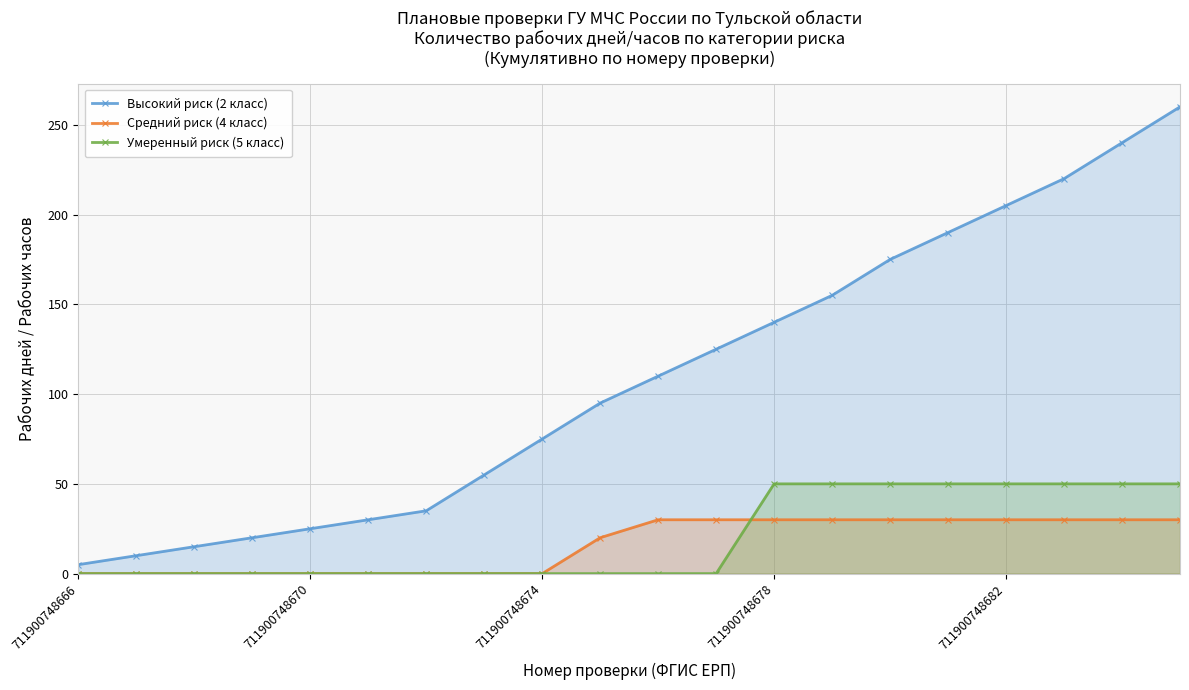

What is the difference between the highest and lowest values at 17?

190